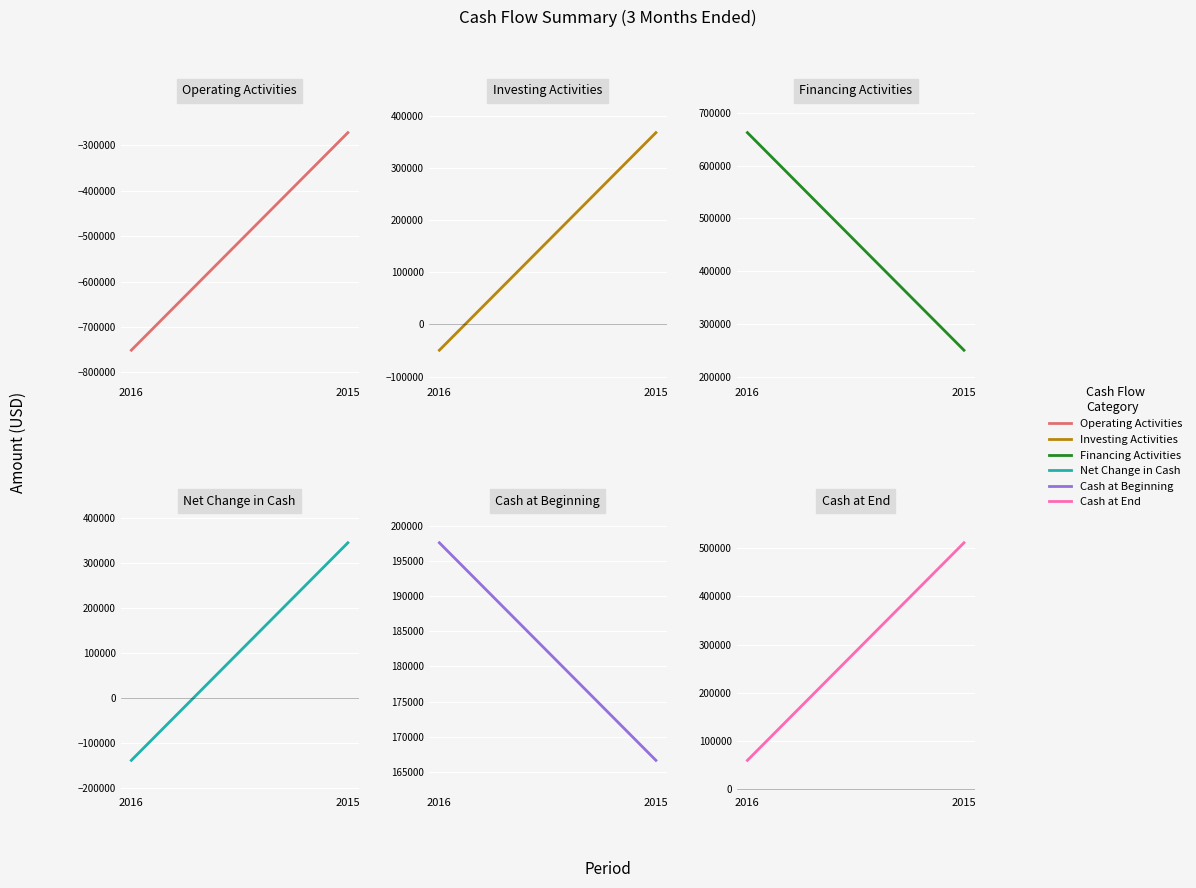

The Cash at Beginning series shows 197662 at 2016. True or false?

True